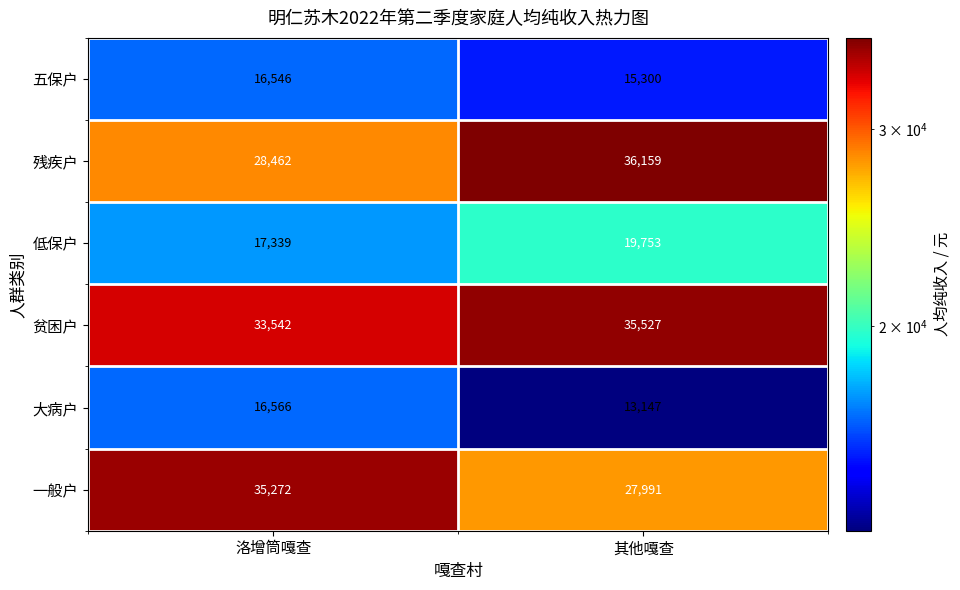

How many values in the 一般户 series are below 35272?

1